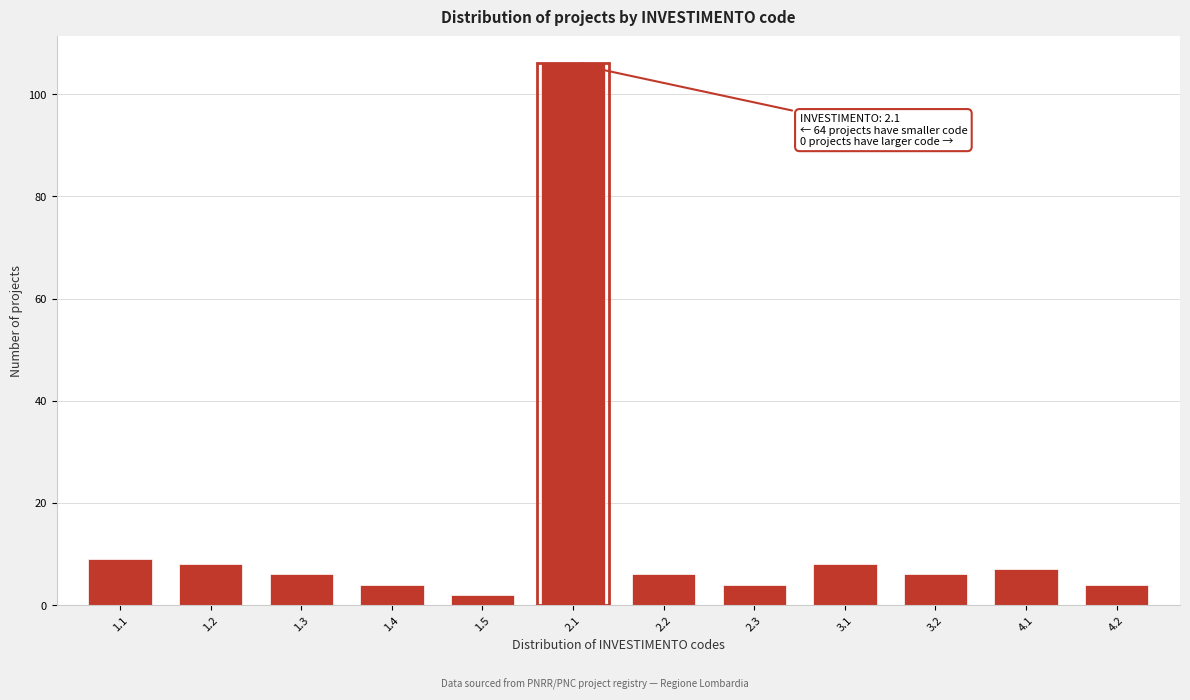

Reading left to right, list all the values displayed in this chart.

1.1=9	1.2=8	1.3=6	1.4=4	1.5=2	2.1=106	2.2=6	2.3=4	3.1=8	3.2=6	4.1=7	4.2=4